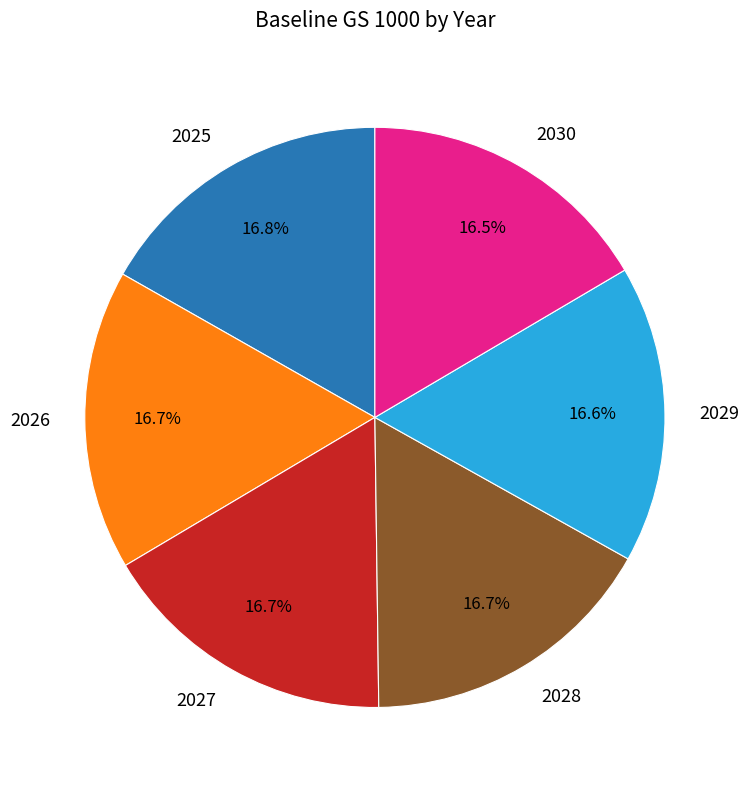

Count the number of slices in the pie.

6